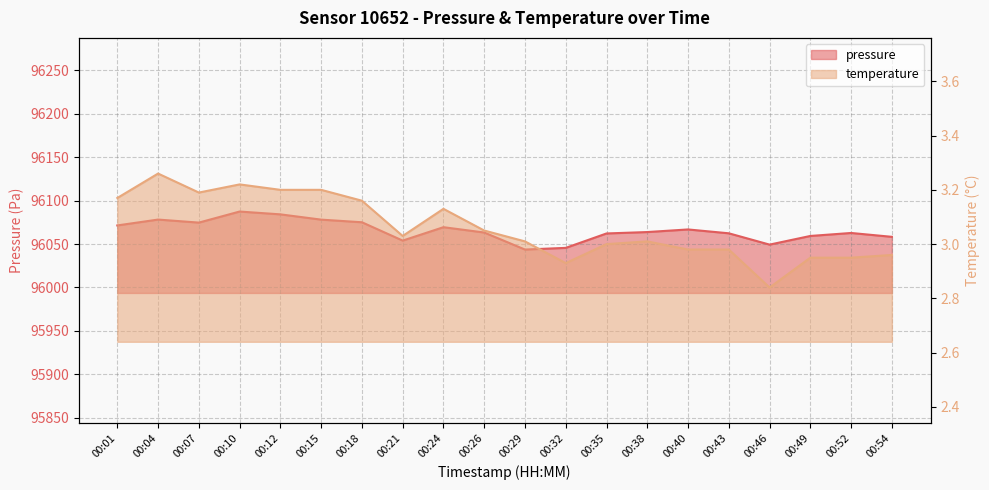

Where does the pressure series first go above 96063?

00:01